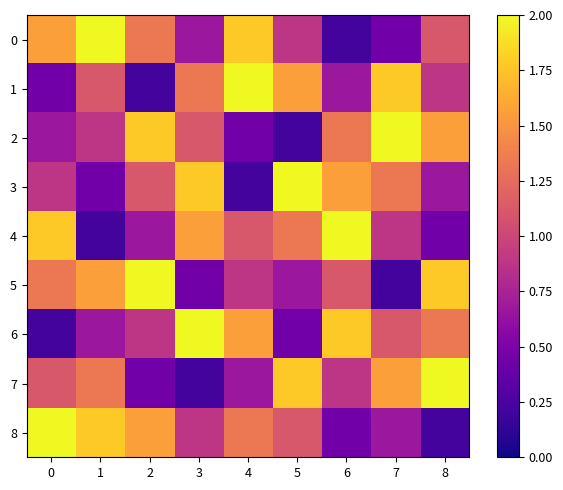

Which series has the widest spread of values?

row_0